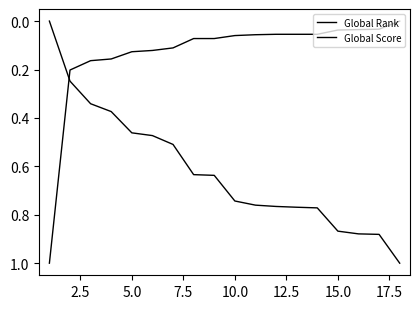

True or false: Global Rank has more than 0 points higher than both neighbors.

False